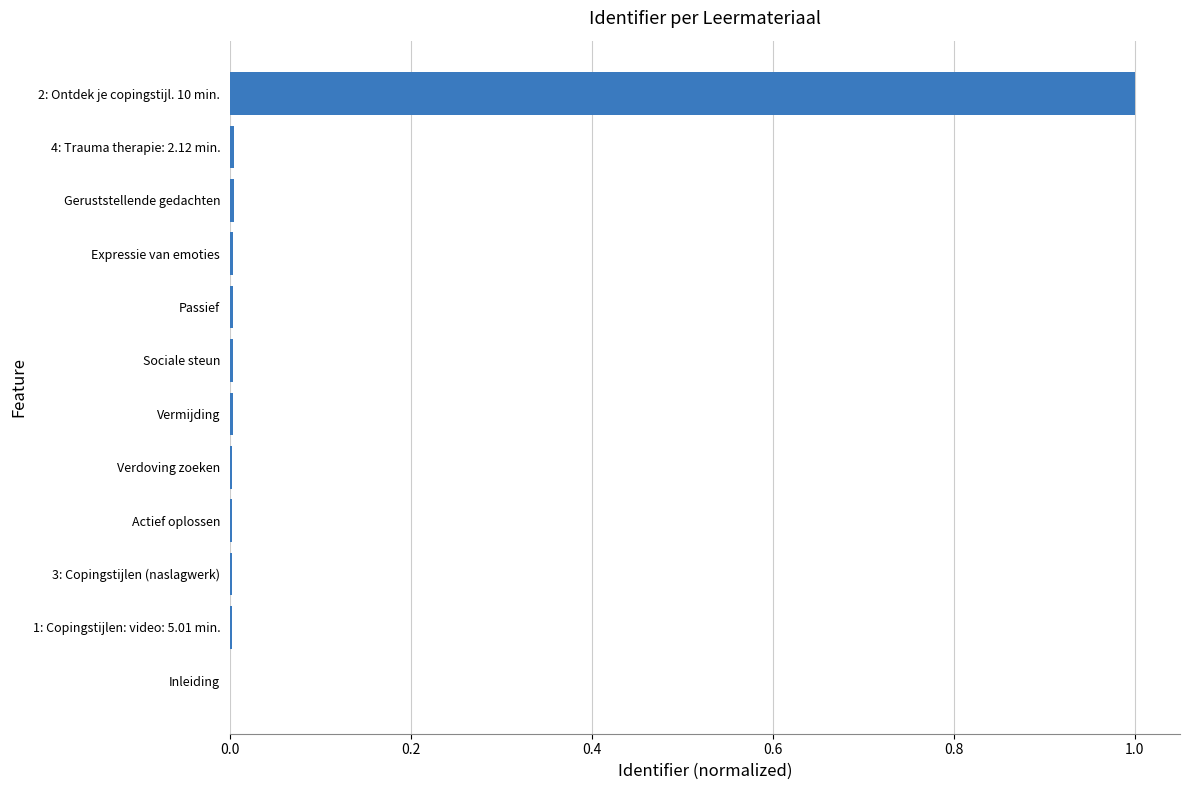

What is the greatest value displayed?

1.0